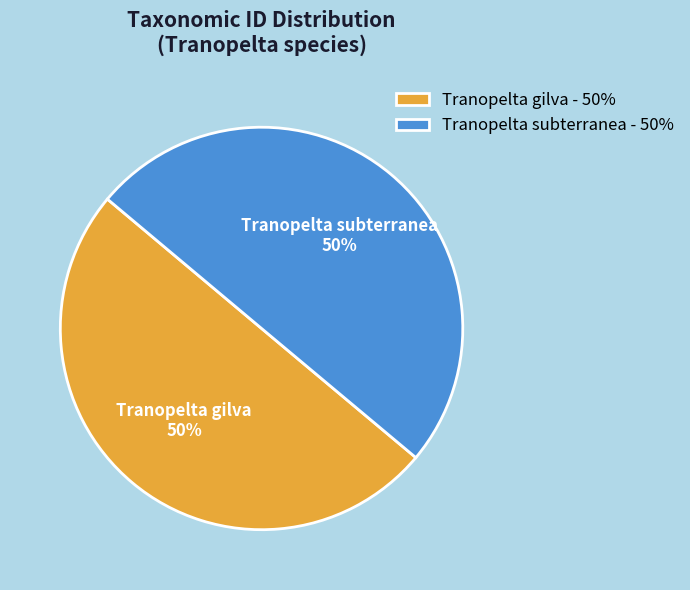

Combined, do Tranopelta subterranea and Tranopelta gilva account for over 50%?

Yes